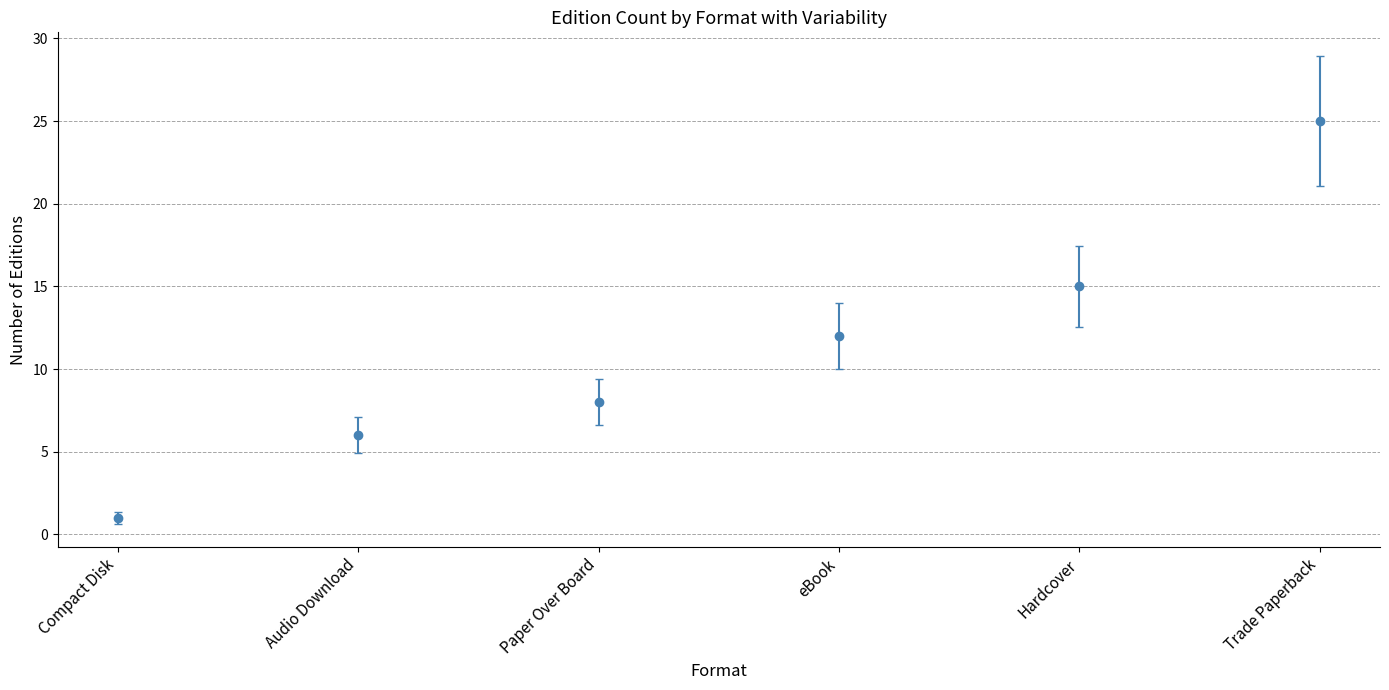

What is the label of the 5th point from the right?

Audio Download